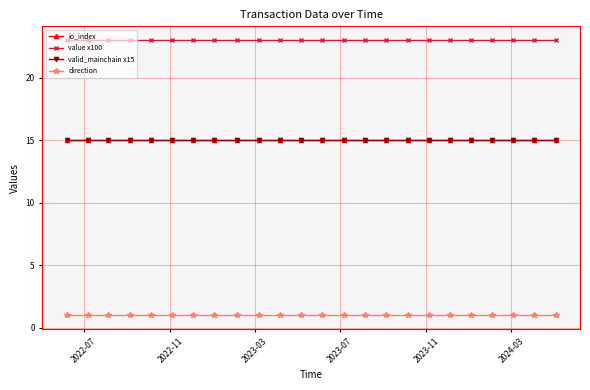

Is this an area chart (filled region under the line)?

No